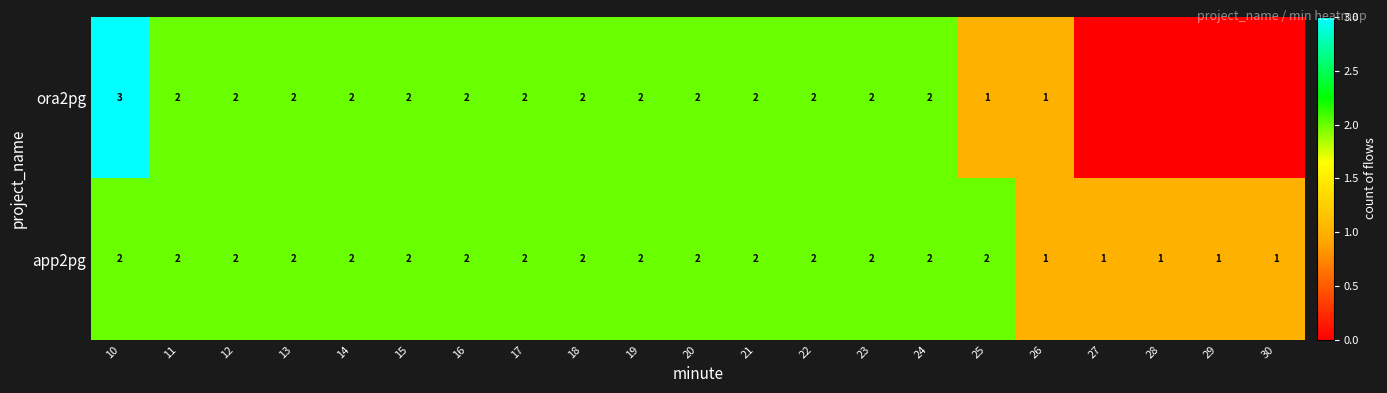

The app2pg series shows 2 at 18. True or false?

True